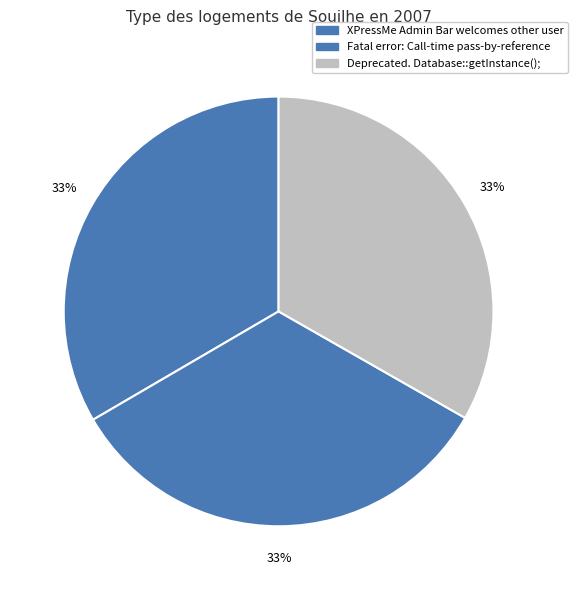

How many segments does this pie chart have?

3